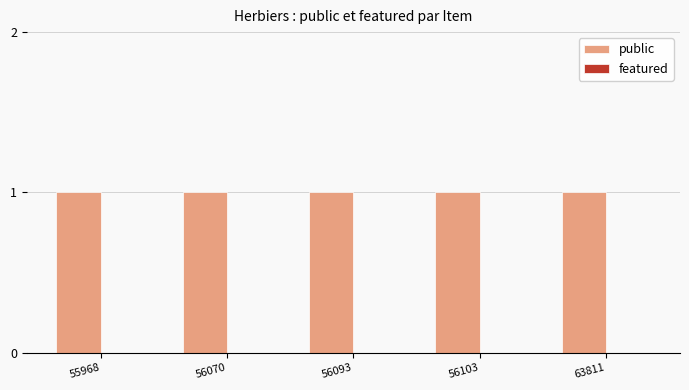

Reading left to right, list all the values displayed in this chart.

public: 55968=1	56070=1	56093=1	56103=1	63811=1
featured: 55968=0	56070=0	56093=0	56103=0	63811=0